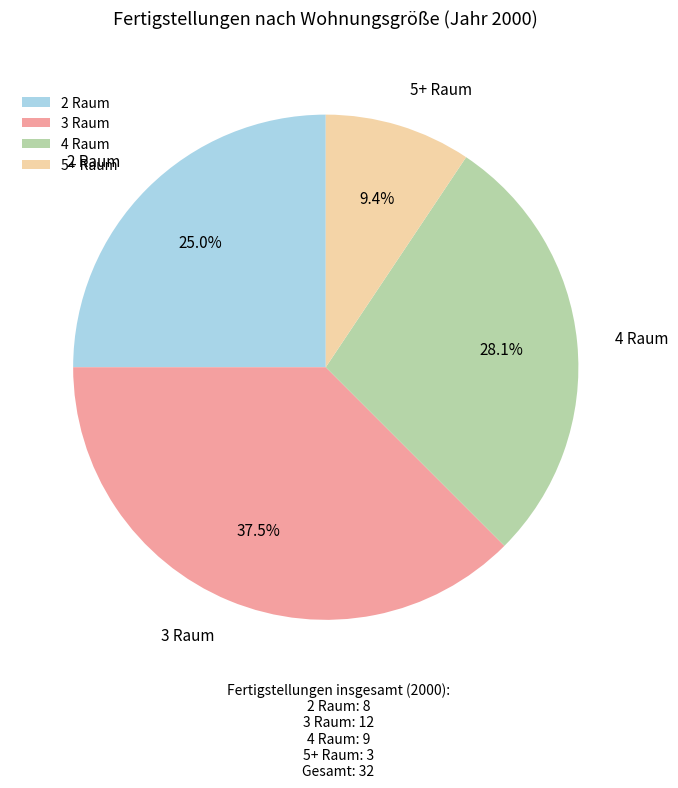

Rank the categories by value from lowest to highest.

5+ Raum, 2 Raum, 4 Raum, 3 Raum